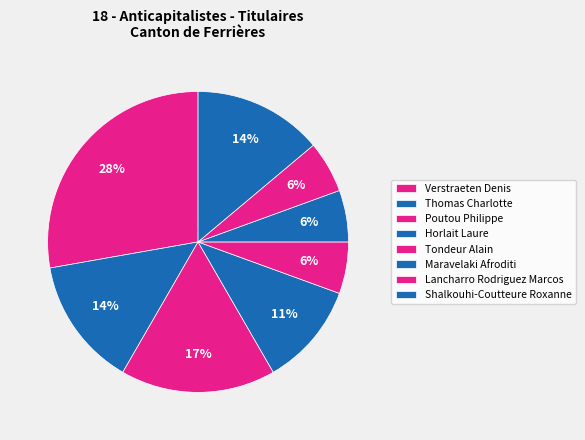

To the nearest percent, what portion does Poutou Philippe represent?

17%